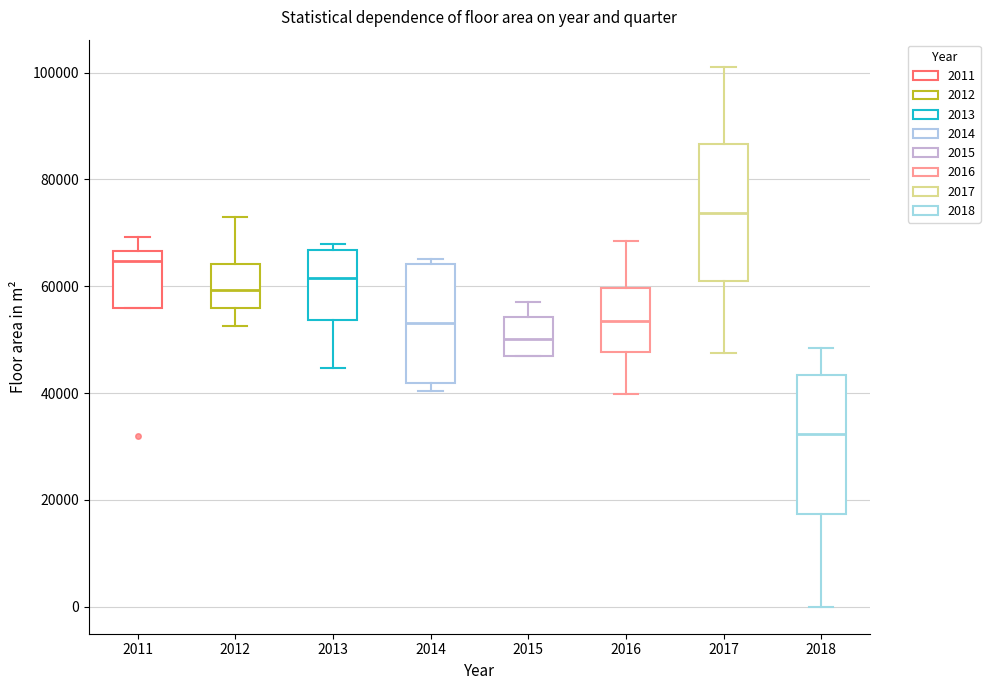

Reading left to right, read every box against the y-axis: the position of its median line, the range the box covers, and the ends of its whiskers. The values are not printed on the chart, so give them approximately, as read against the axis.

2011: median 64000, box 56000 to 66000, whiskers 56000 to 70000
2012: median 60000, box 56000 to 64000, whiskers 52000 to 72000
2013: median 62000, box 54000 to 66000, whiskers 44000 to 68000
2014: median 54000, box 42000 to 64000, whiskers 40000 to 66000
2015: median 50000, box 46000 to 54000, whiskers 46000 to 58000
2016: median 54000, box 48000 to 60000, whiskers 40000 to 68000
2017: median 74000, box 60000 to 86000, whiskers 48000 to 102000
2018: median 32000, box 18000 to 44000, whiskers 0 to 48000